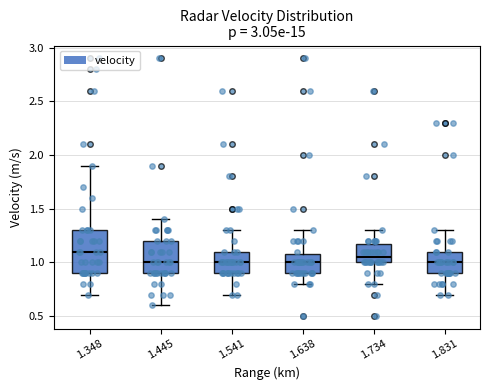

Reading left to right, transcribe this box plot: for each box, give where its median line is, the range the box spans, and where its two whiskers end, as read against the y-axis. The values are not printed on the chart, so give them approximately, as read against the axis.

1.348: median 1.10, box 0.90 to 1.30, whiskers 0.70 to 1.90
1.445: median 1.00, box 0.90 to 1.20, whiskers 0.60 to 1.40
1.541: median 1.00, box 0.90 to 1.10, whiskers 0.70 to 1.30
1.638: median 1.00, box 0.90 to 1.10, whiskers 0.80 to 1.30
1.734: median 1.05, box 1.00 to 1.20, whiskers 0.80 to 1.30
1.831: median 1.00, box 0.90 to 1.10, whiskers 0.70 to 1.30